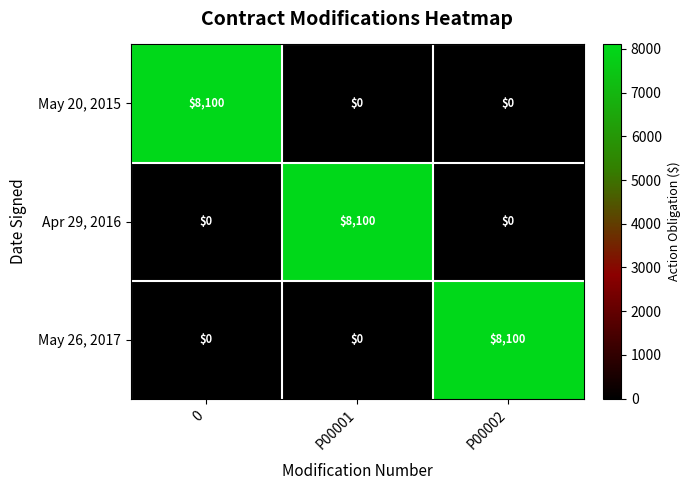

What is the total value across all series at P00002?

8100